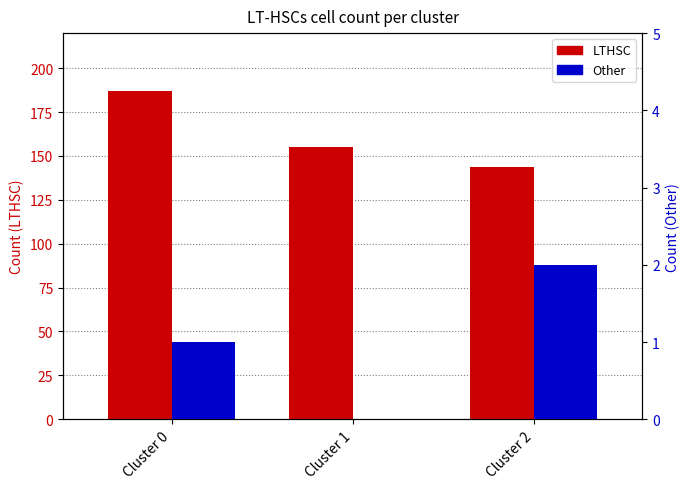

How many distinct data groups are displayed?

2